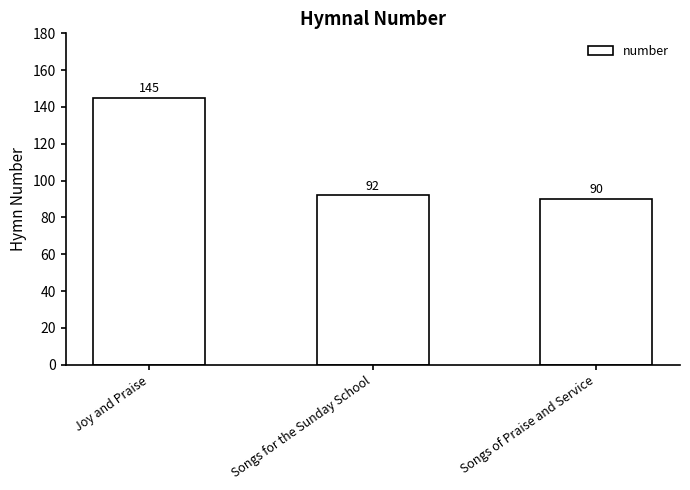

What is the label of the 3rd bar from the left?

Songs of Praise and Service